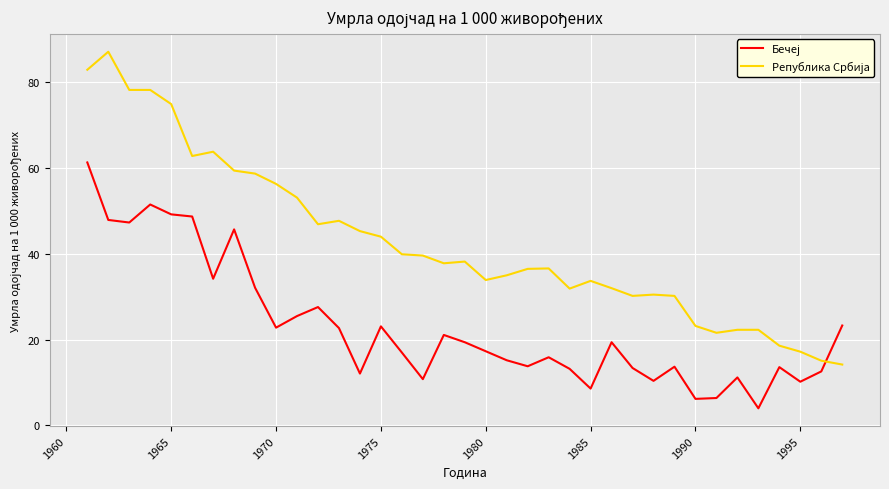

True or false: Република Србија has more than 1 points higher than both neighbors.

True